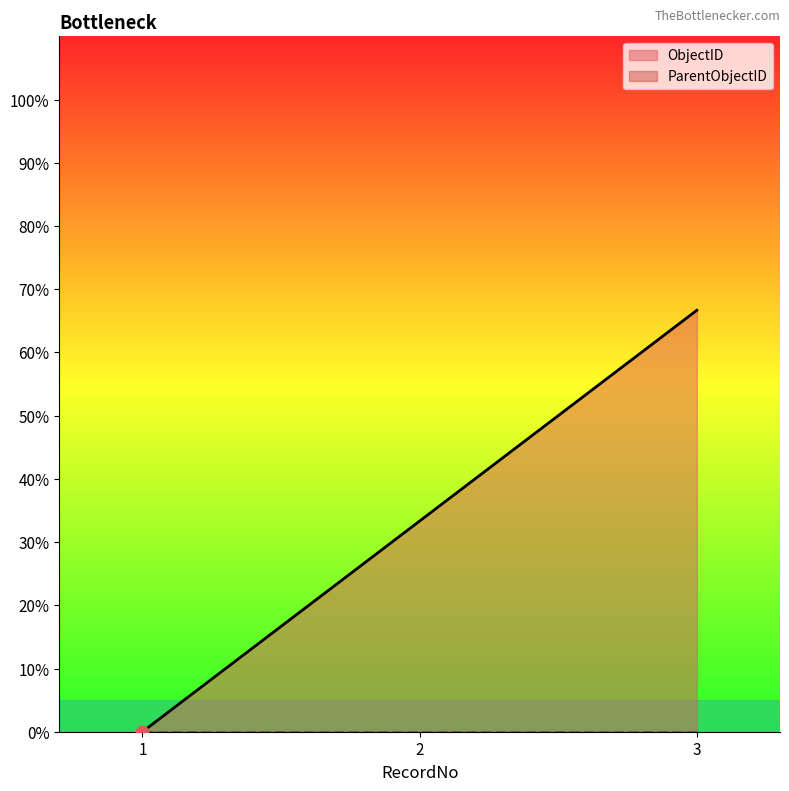

What is the change in value from 1 to 2?

+33.3